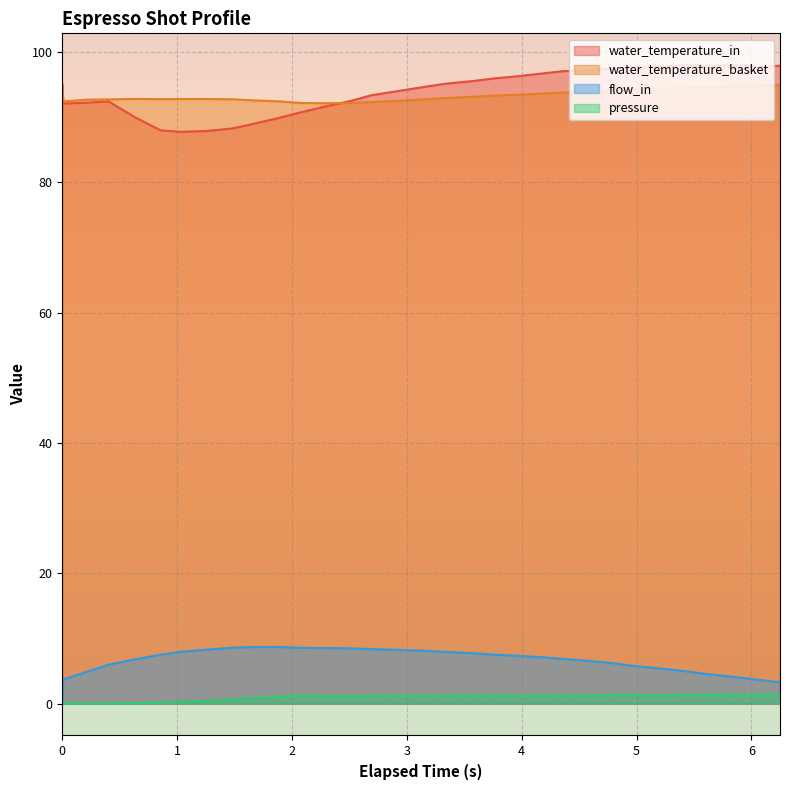

What position from the left is 5.44?

28